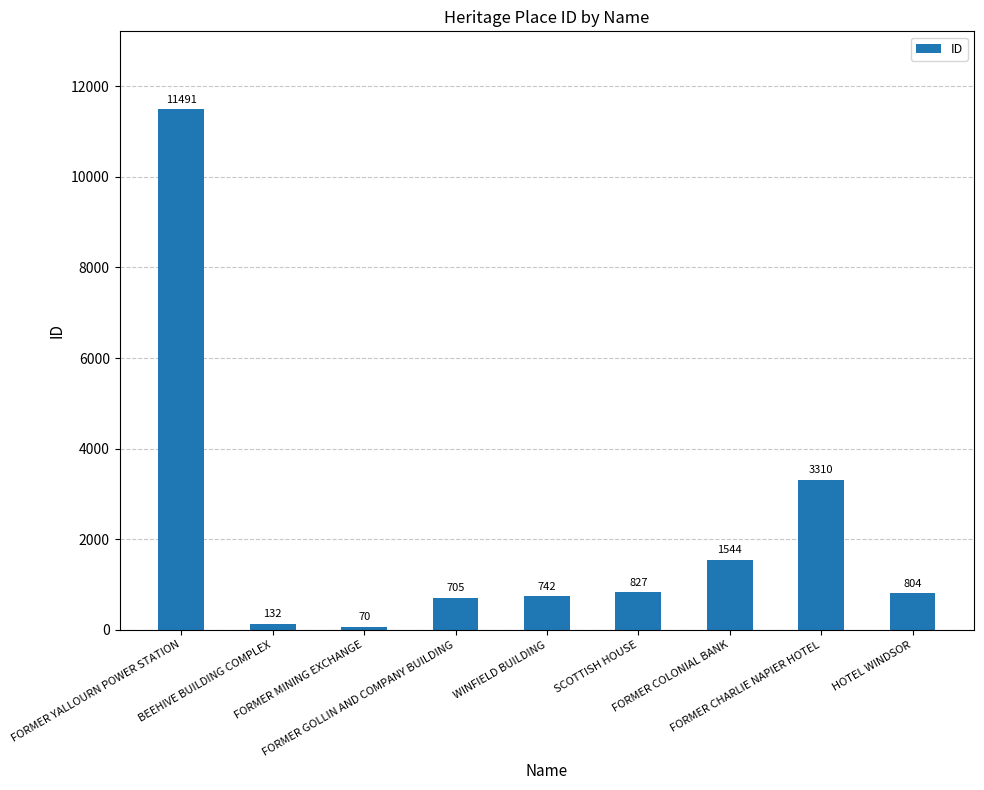

What is the change in value from FORMER YALLOURN POWER STATION to SCOTTISH HOUSE?

-10664